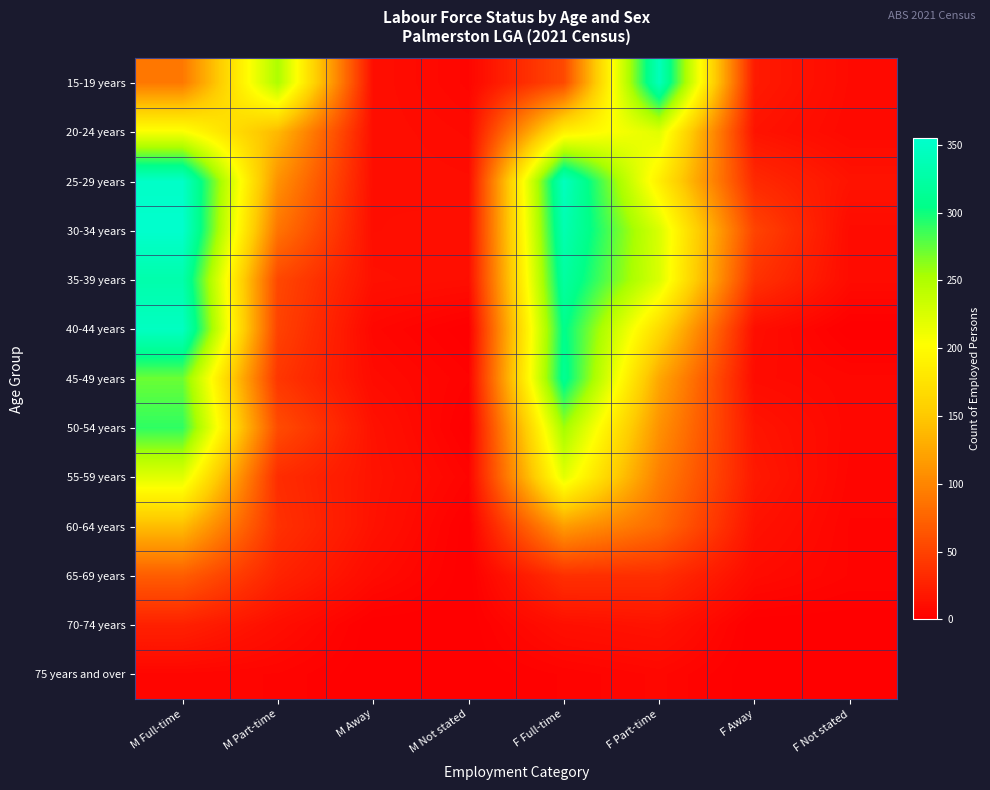

Reading left to right, extract all data points from this chart.

15-19 years: M Full-time=90	M Part-time=251	M Away=11	M Not stated=5	F Full-time=55	F Part-time=341	F Away=20	F Not stated=8
20-24 years: M Full-time=206	M Part-time=138	M Away=11	M Not stated=8	F Full-time=188	F Part-time=221	F Away=15	F Not stated=7
25-29 years: M Full-time=351	M Part-time=109	M Away=11	M Not stated=10	F Full-time=344	F Part-time=186	F Away=31	F Not stated=15
30-34 years: M Full-time=355	M Part-time=87	M Away=11	M Not stated=12	F Full-time=334	F Part-time=225	F Away=51	F Not stated=9
35-39 years: M Full-time=330	M Part-time=54	M Away=13	M Not stated=11	F Full-time=322	F Part-time=224	F Away=38	F Not stated=9
40-44 years: M Full-time=347	M Part-time=50	M Away=6	M Not stated=0	F Full-time=307	F Part-time=167	F Away=11	F Not stated=0
45-49 years: M Full-time=272	M Part-time=41	M Away=9	M Not stated=3	F Full-time=312	F Part-time=125	F Away=9	F Not stated=6
50-54 years: M Full-time=290	M Part-time=57	M Away=14	M Not stated=0	F Full-time=256	F Part-time=109	F Away=16	F Not stated=6
55-59 years: M Full-time=221	M Part-time=34	M Away=15	M Not stated=4	F Full-time=219	F Part-time=95	F Away=19	F Not stated=5
60-64 years: M Full-time=141	M Part-time=37	M Away=14	M Not stated=0	F Full-time=117	F Part-time=80	F Away=14	F Not stated=4
65-69 years: M Full-time=70	M Part-time=27	M Away=9	M Not stated=0	F Full-time=36	F Part-time=35	F Away=9	F Not stated=4
70-74 years: M Full-time=25	M Part-time=11	M Away=0	M Not stated=0	F Full-time=12	F Part-time=15	F Away=0	F Not stated=0
75 years and over: M Full-time=5	M Part-time=4	M Away=0	M Not stated=0	F Full-time=3	F Part-time=6	F Away=0	F Not stated=0